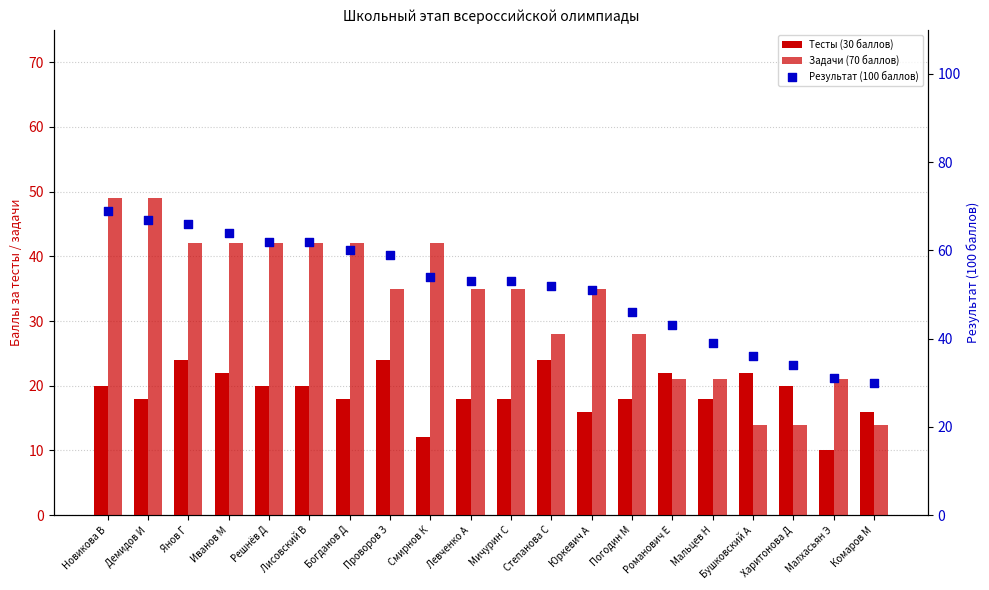

Which series has the largest Y range (max minus min)?

Результат (100 баллов)